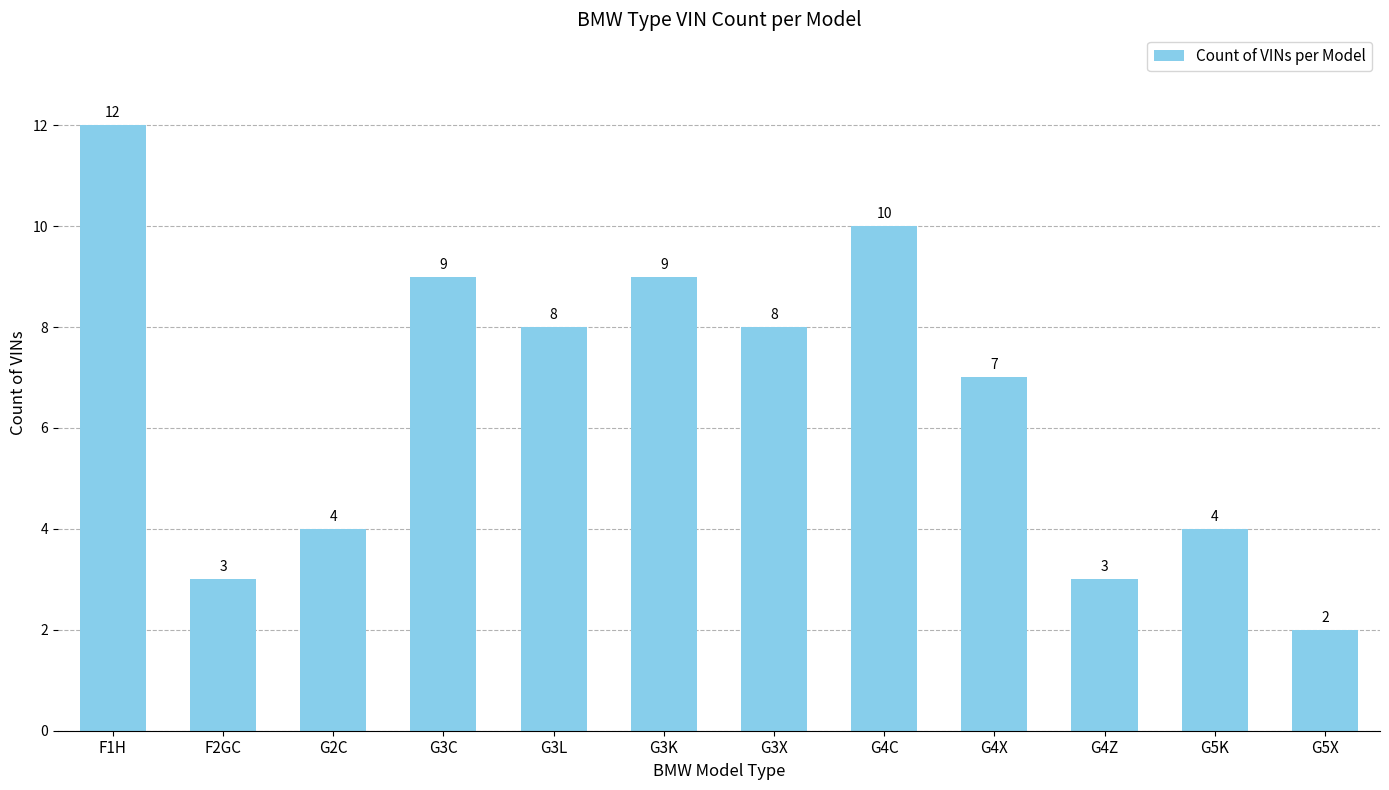

Count the number of data series in this chart.

1